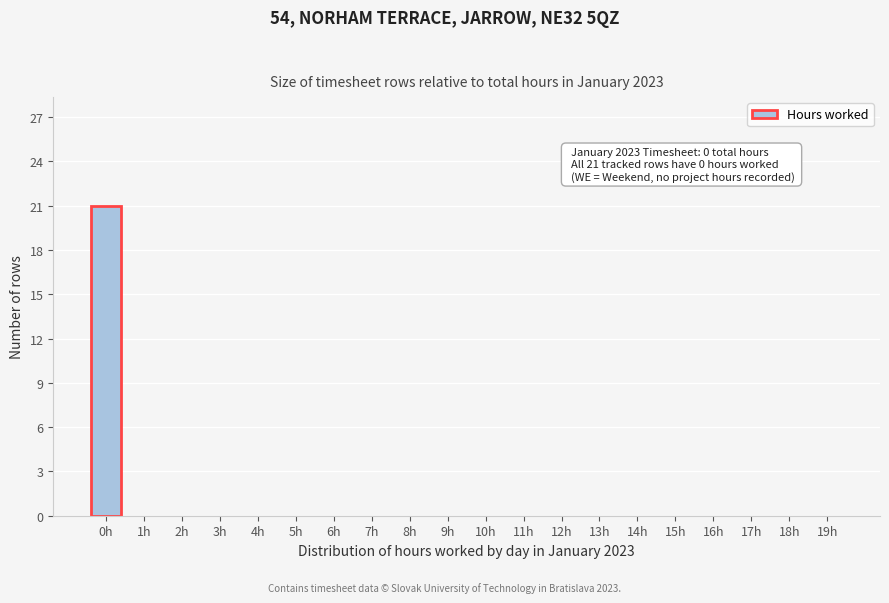

Reading left to right, transcribe all the data shown in this chart.

0h=21	1h=0	2h=0	3h=0	4h=0	5h=0	6h=0	7h=0	8h=0	9h=0	10h=0	11h=0	12h=0	13h=0	14h=0	15h=0	16h=0	17h=0	18h=0	19h=0